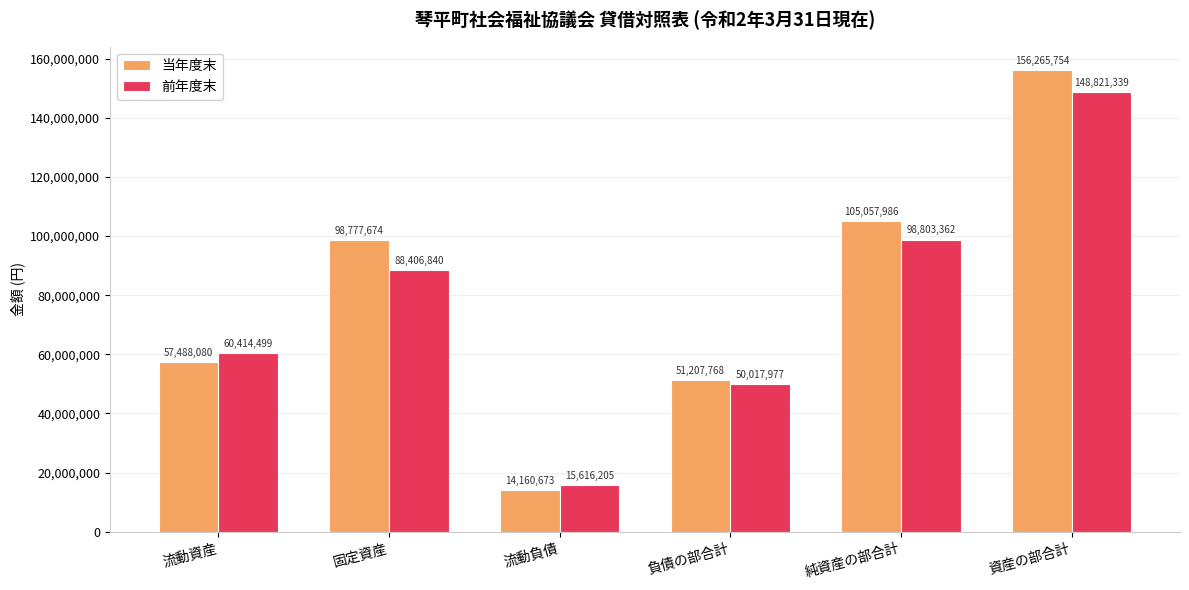

What is the difference between the 当年度末 values at 資産の部合計 and 固定資産?

57488080